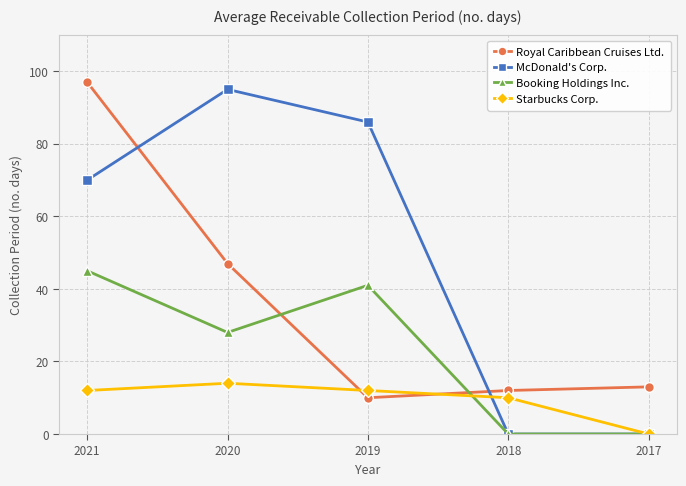

How many lines are shown in the chart?

4